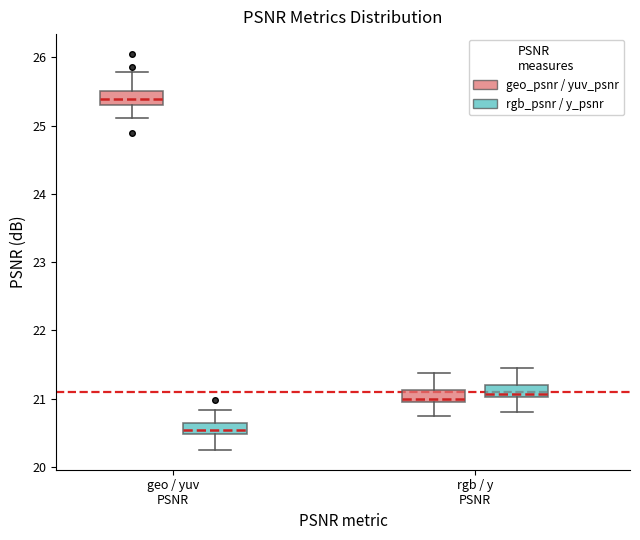

Which box has the lowest median line?

geo / yuv PSNR (rgb_psnr / y_psnr)